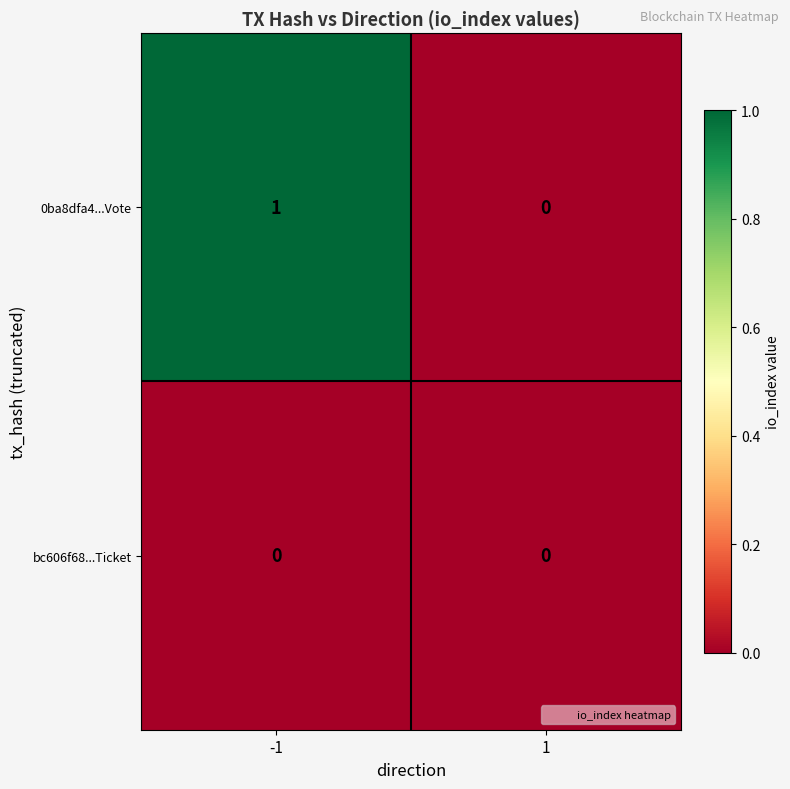

Rank the series by their average value, from highest to lowest.

0ba8dfa4...Vote, bc606f68...Ticket